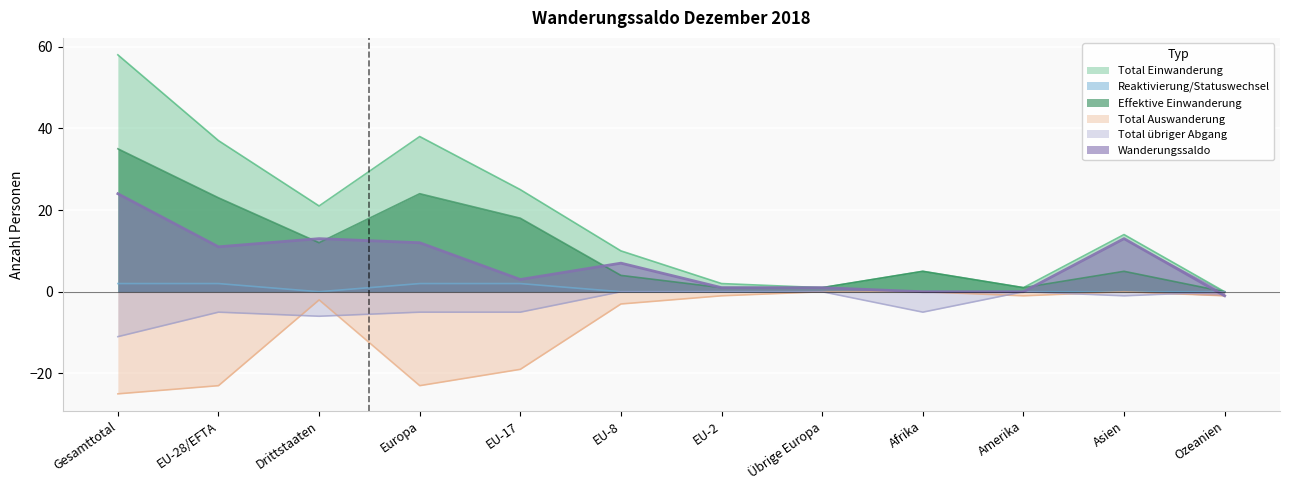

True or false: Reaktivierung/Statuswechsel has a value of 0 at Amerika.

True